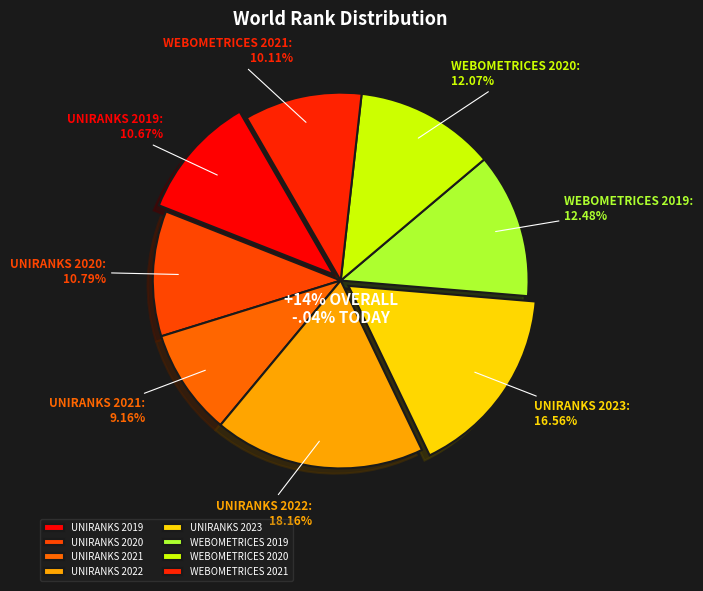

The UNIRANKS 2022 slice represents 18% of the pie. True or false?

True